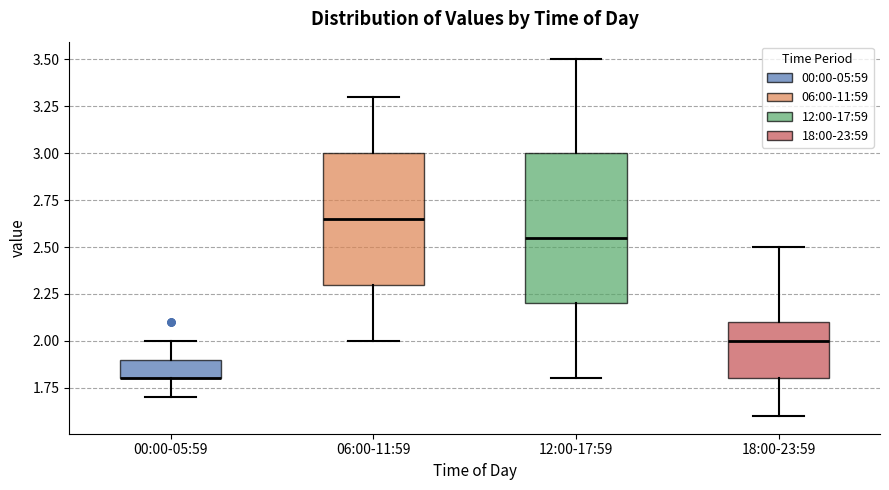

Comparing the boxes themselves (not the whiskers), which one is the tallest?

12:00-17:59